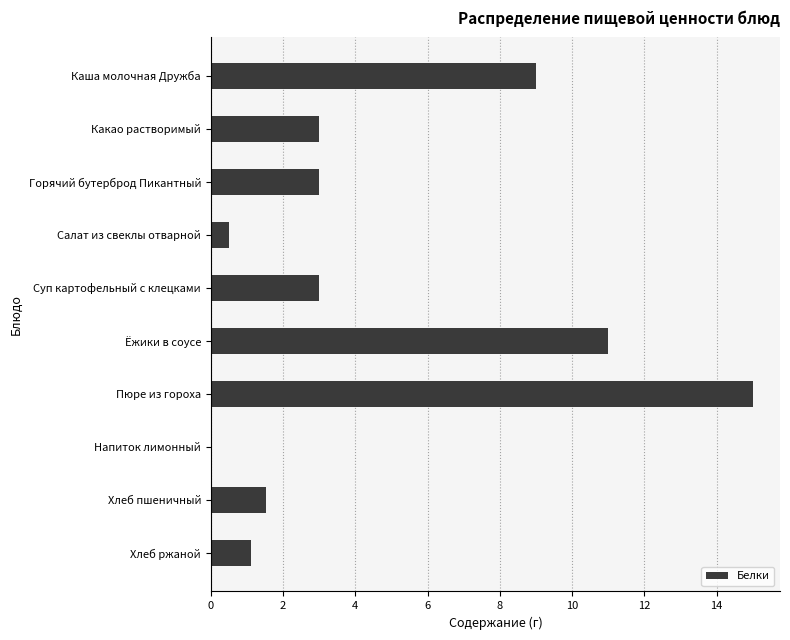

How many positive values are there?

9